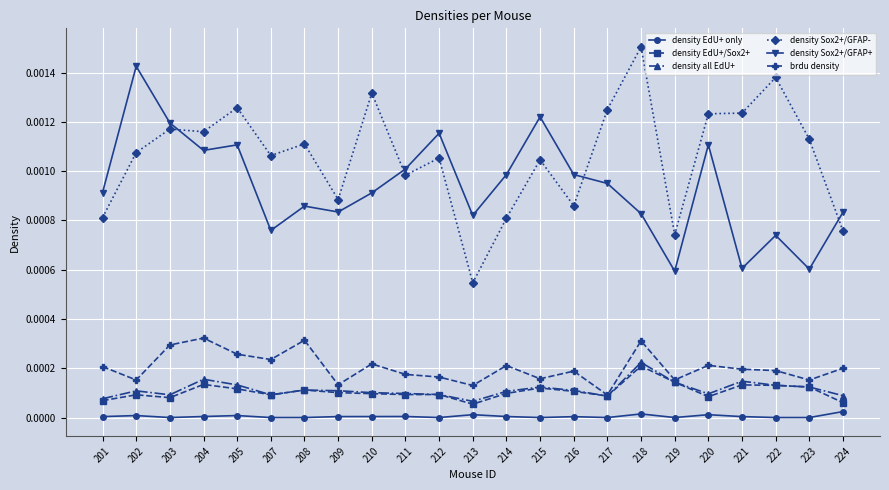

True or false: density EdU+/Sox2+ and density EdU+ only intersect in this chart.

False